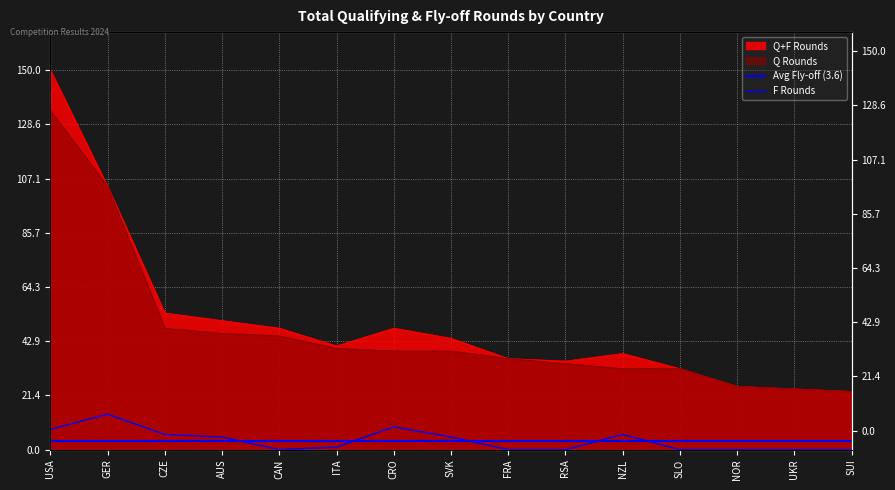

True or false: F Rounds and Q+F Rounds cross at least once.

False